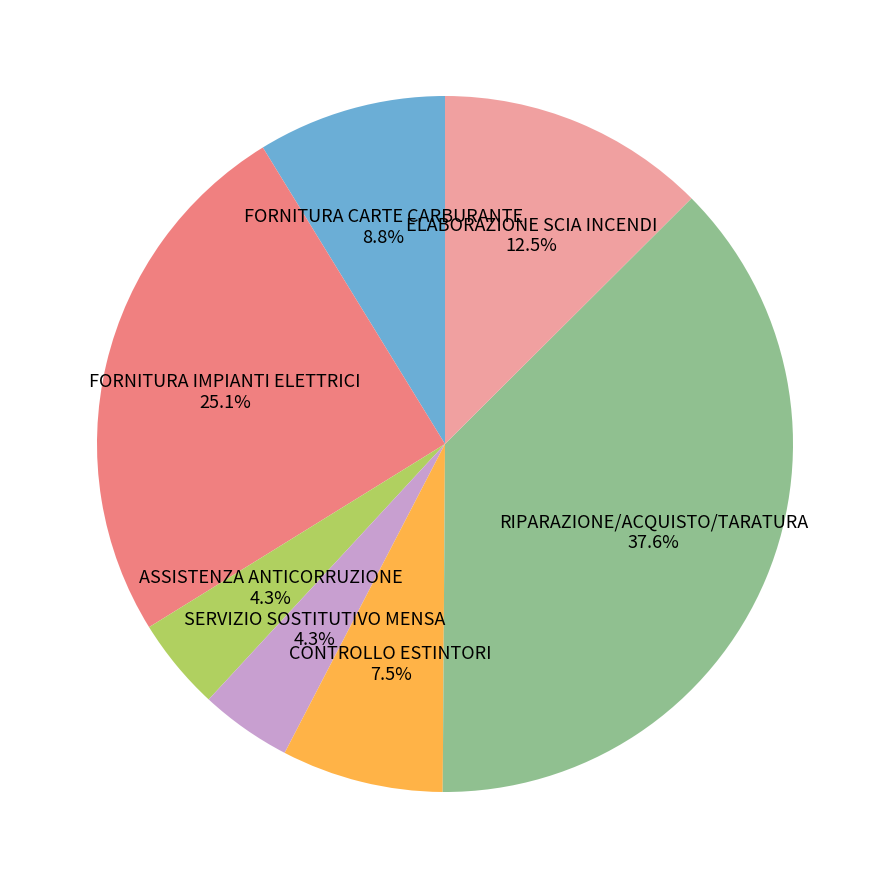

Is there any slice that represents more than half of the pie?

No